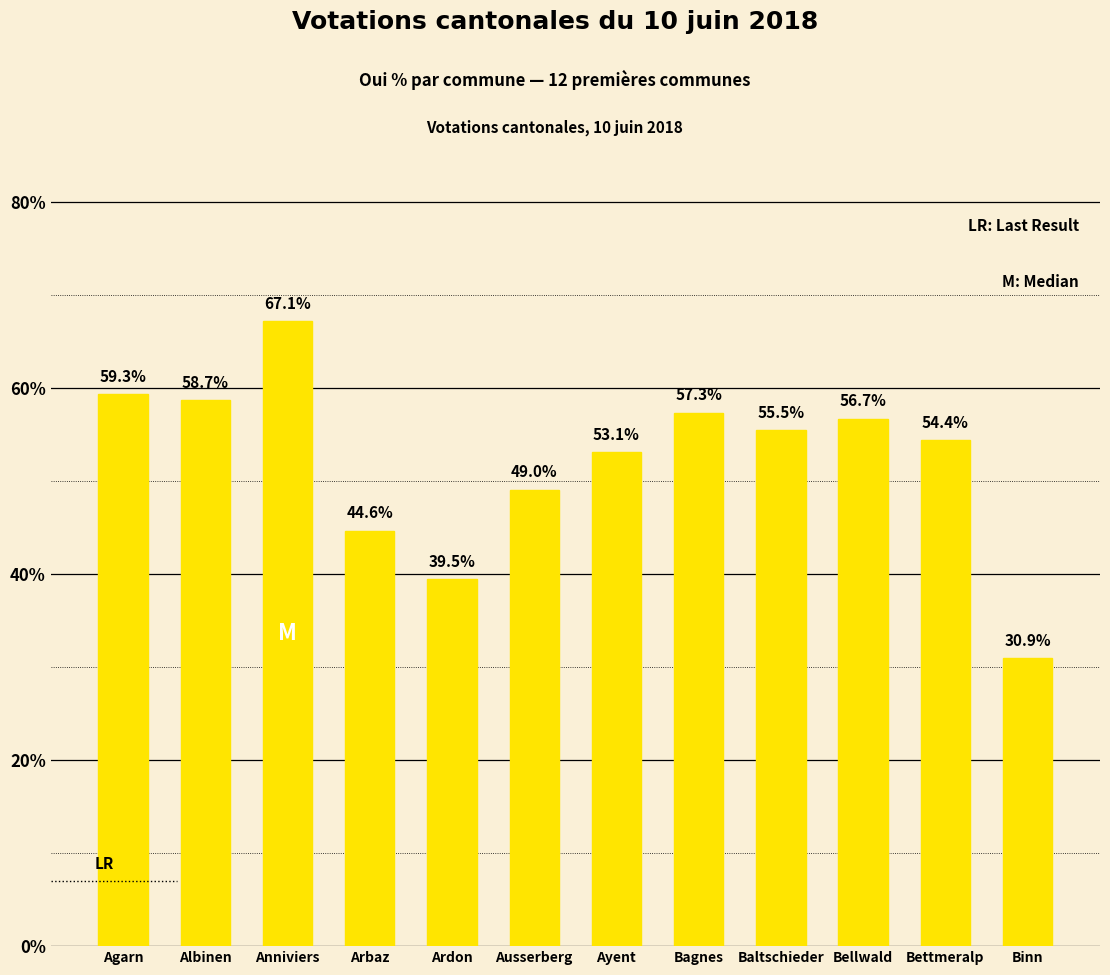

List the labels in order of value, largest first.

Anniviers, Agarn, Albinen, Bagnes, Bellwald, Baltschieder, Bettmeralp, Ayent, Ausserberg, Arbaz, Ardon, Binn